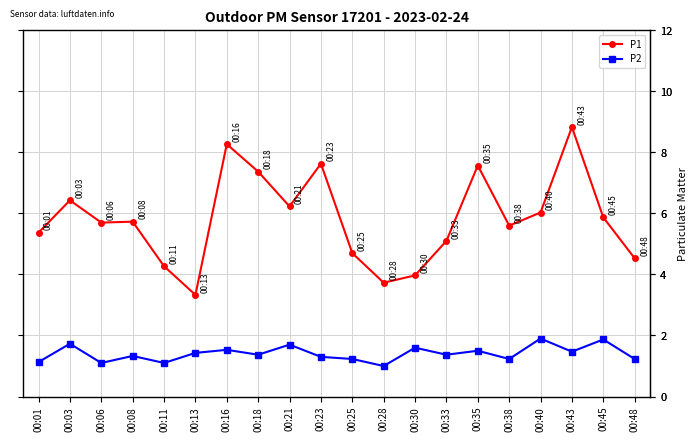

List the series in order of their peak value, lowest first.

P2, P1